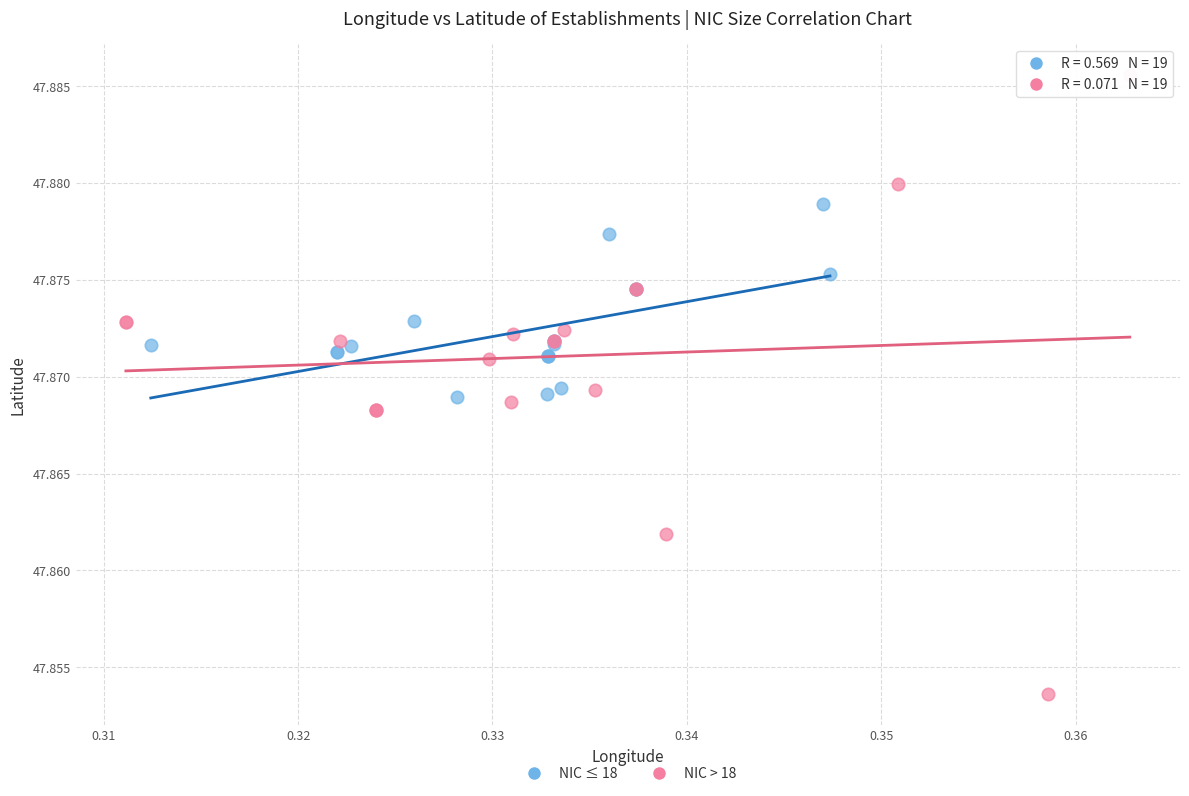

Which series has the widest spread of Y values?

NIC > 18